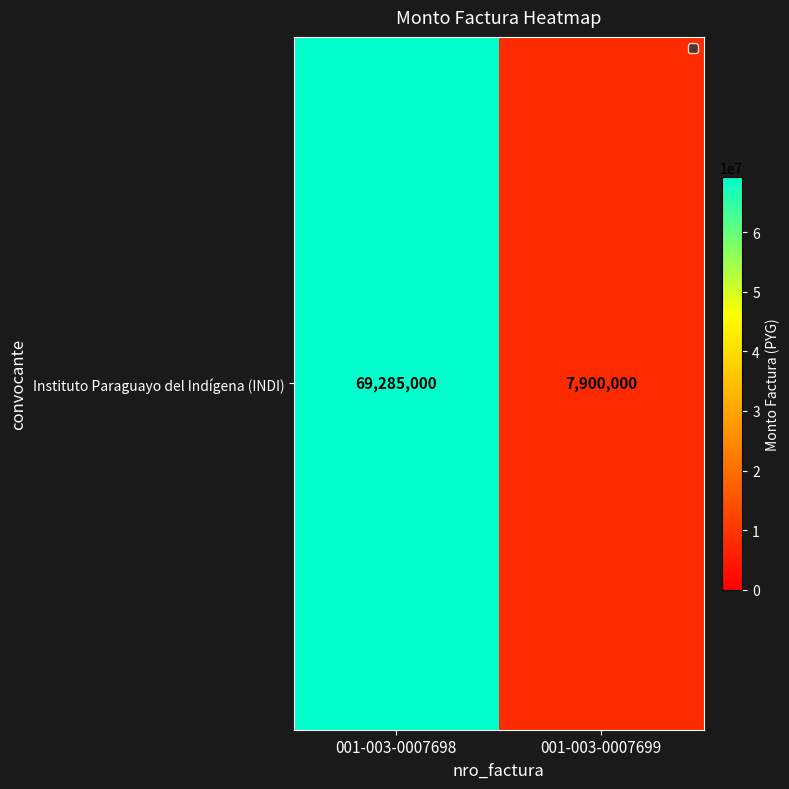

List the labels in order of value, smallest first.

001-003-0007699, 001-003-0007698